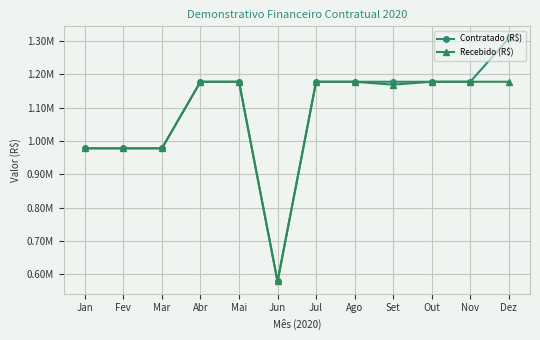

At which category is the sum across all series the highest?

Dez